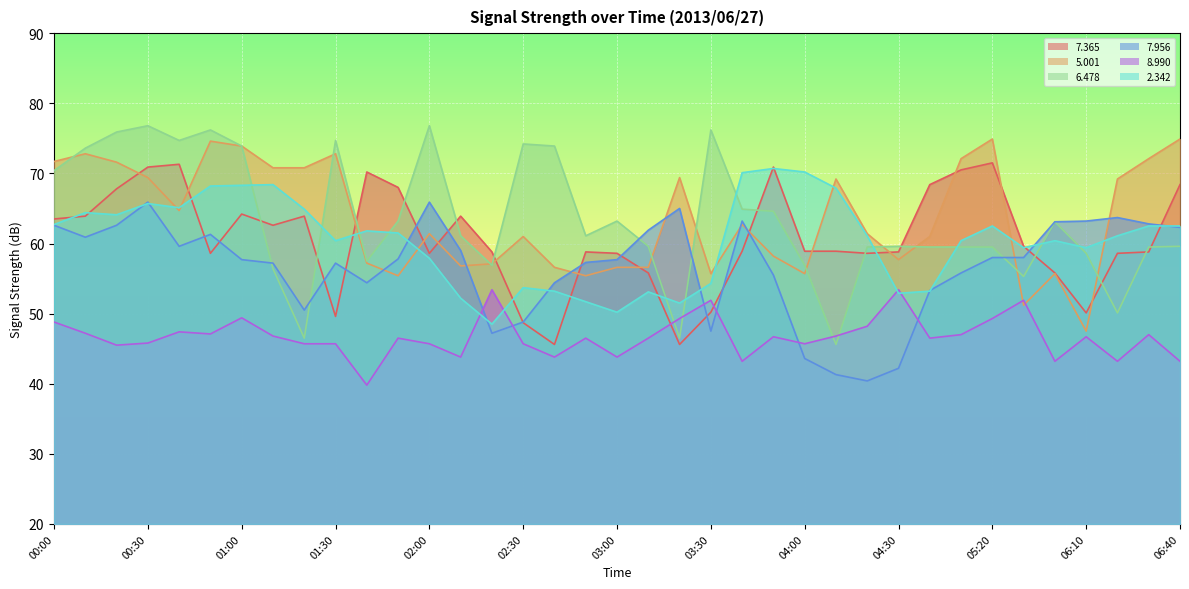

What is the label of the 23rd point from the left?

03:40